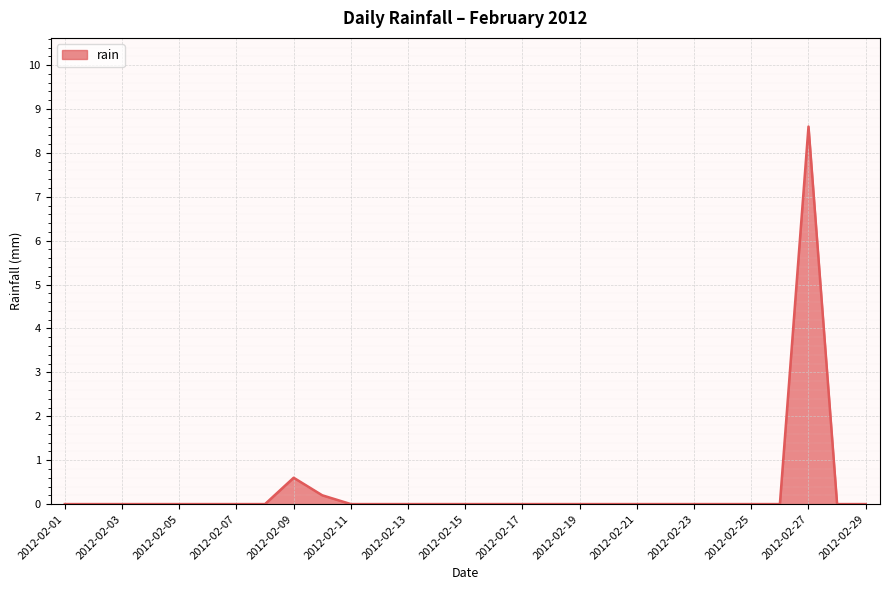

What is the maximum value shown in the chart?

8.6